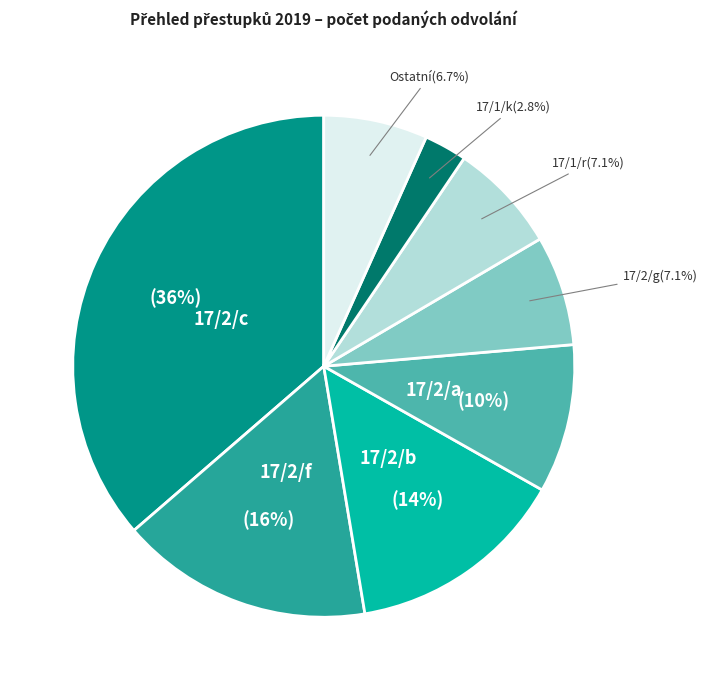

Is there any slice that represents more than half of the pie?

No